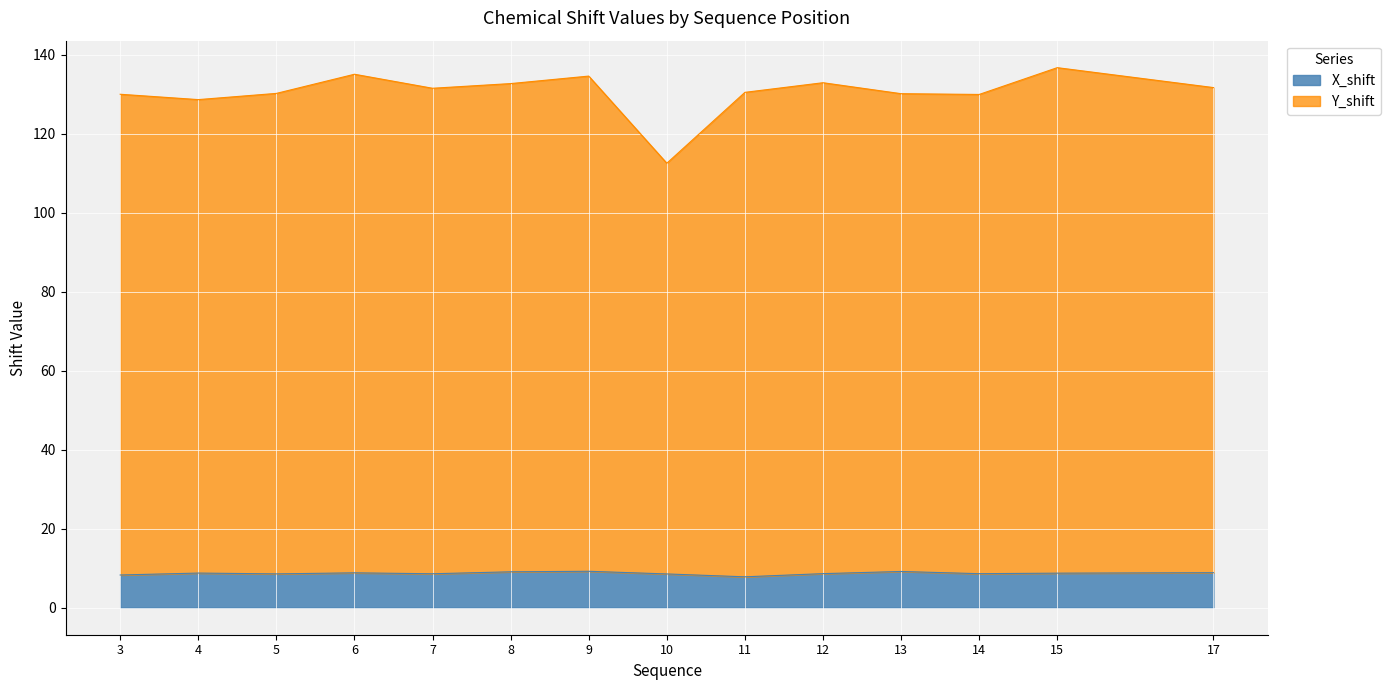

At which label is X_shift closest to 8?

11